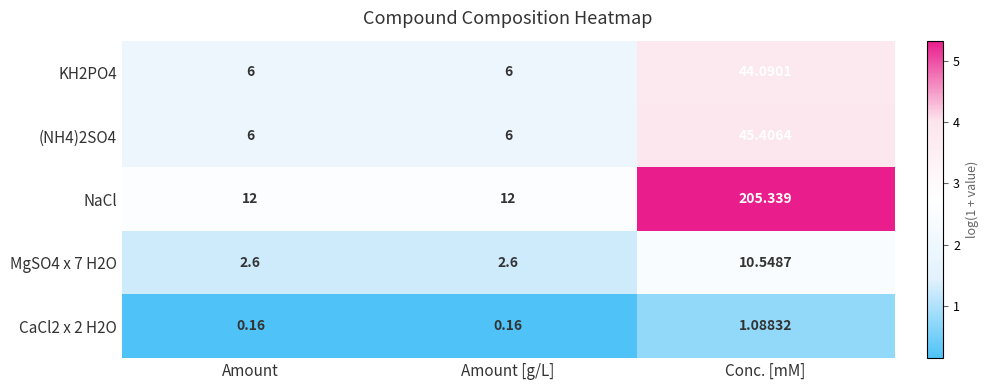

Which category has the highest value in the CaCl2 x 2 H2O series?

Conc. [mM]